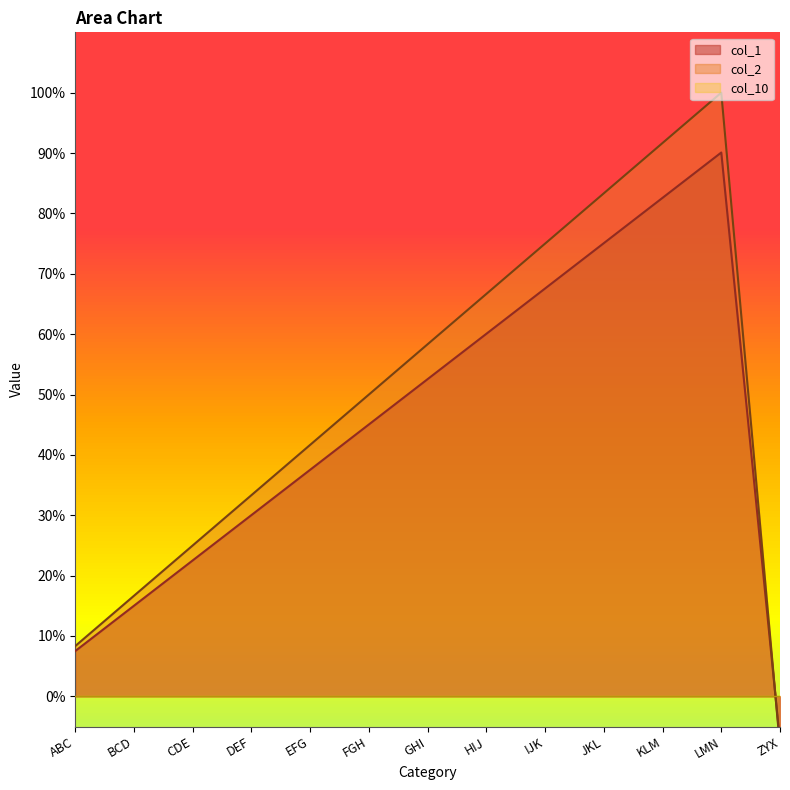

Which label corresponds to the largest value in the chart?

LMN